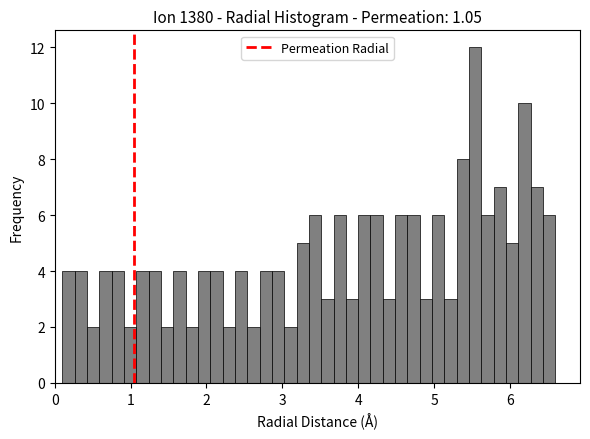

Around what value on the x-axis is the tallest bar? Give the approximate position of its centre, as read against the axis.

5.5